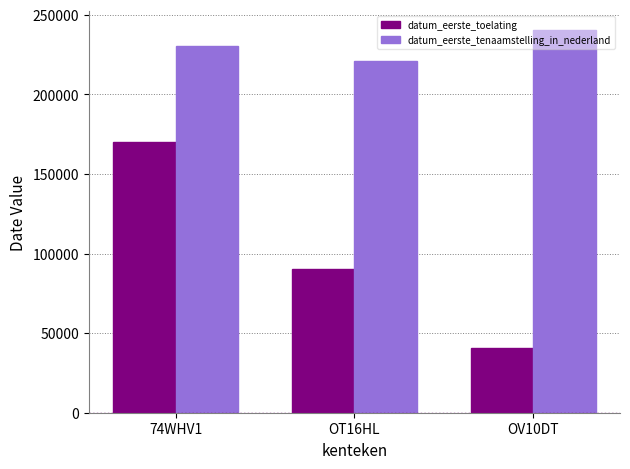

How many distinct data groups are displayed?

2